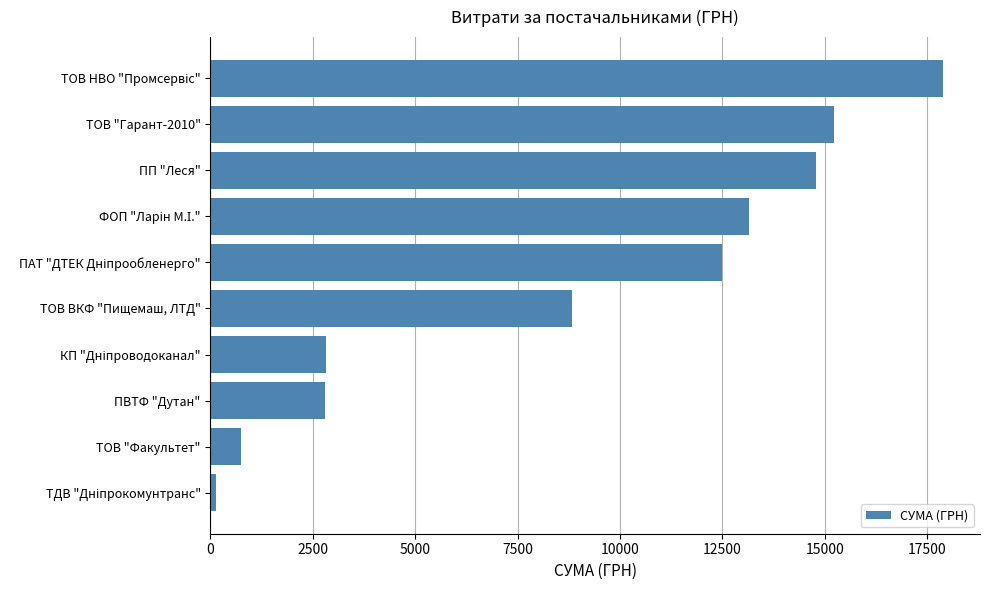

Read the value at ТОВ "Гарант-2010".

15228.4